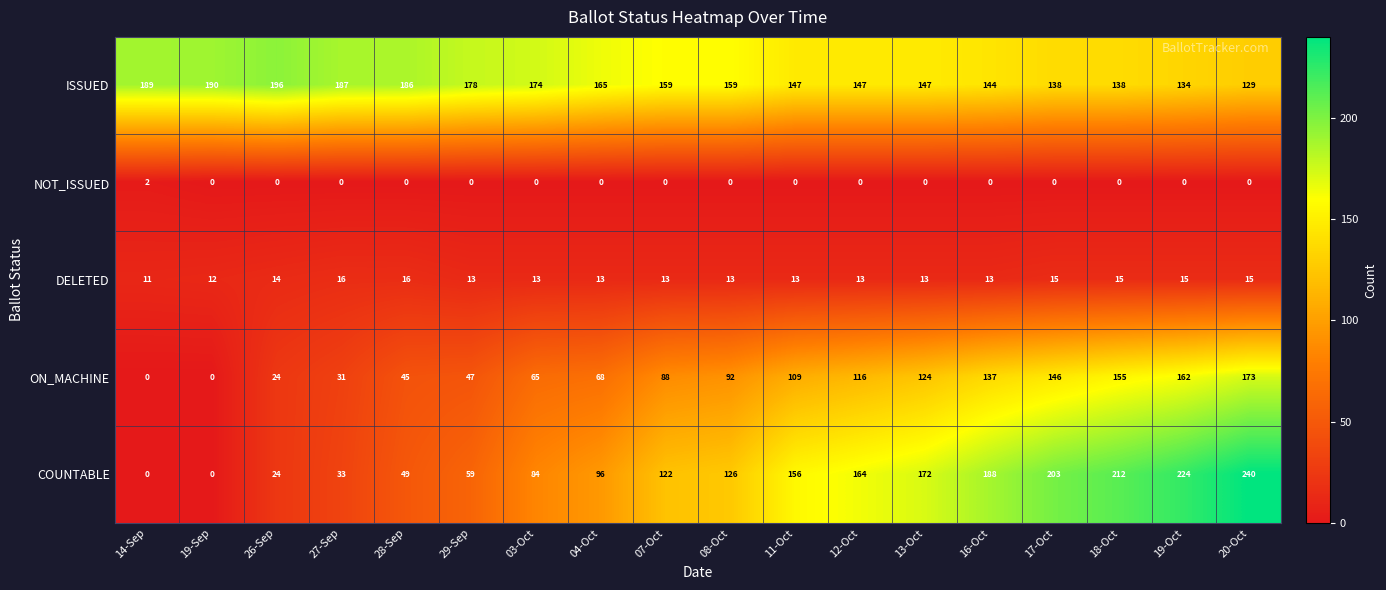

The value of ISSUED at 29-Sep is 178. True or false?

True